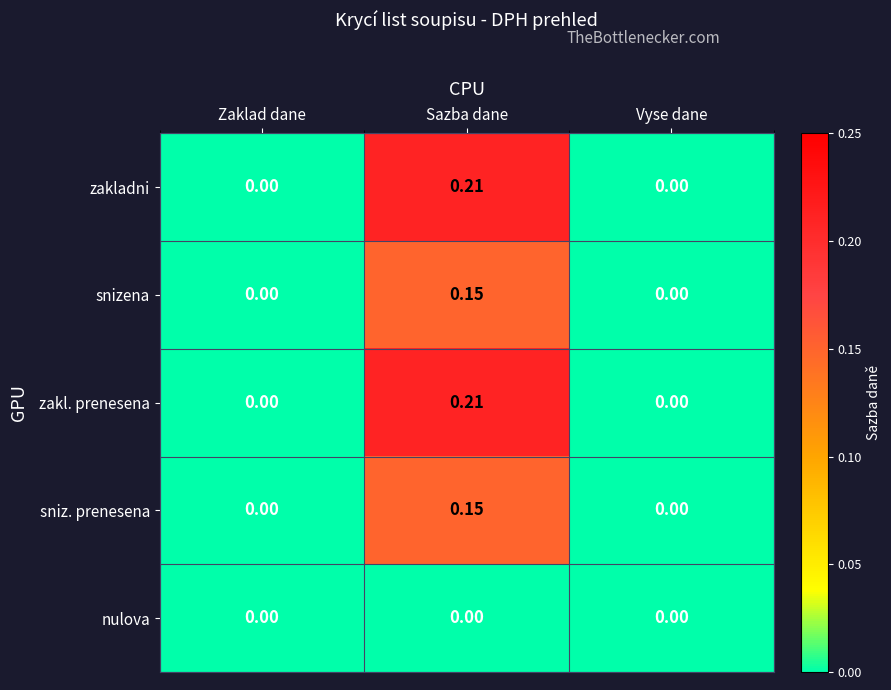

At which label does snizena reach its peak?

Sazba dane